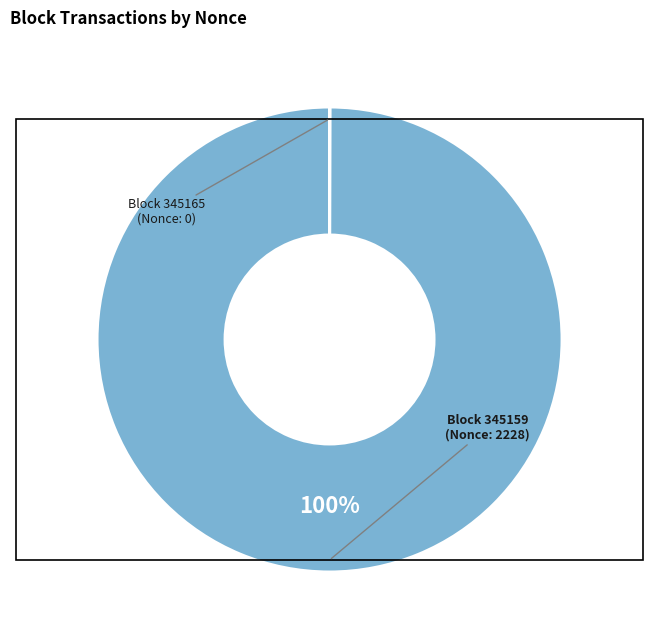

To the nearest percent, what is the average slice percentage?

50%